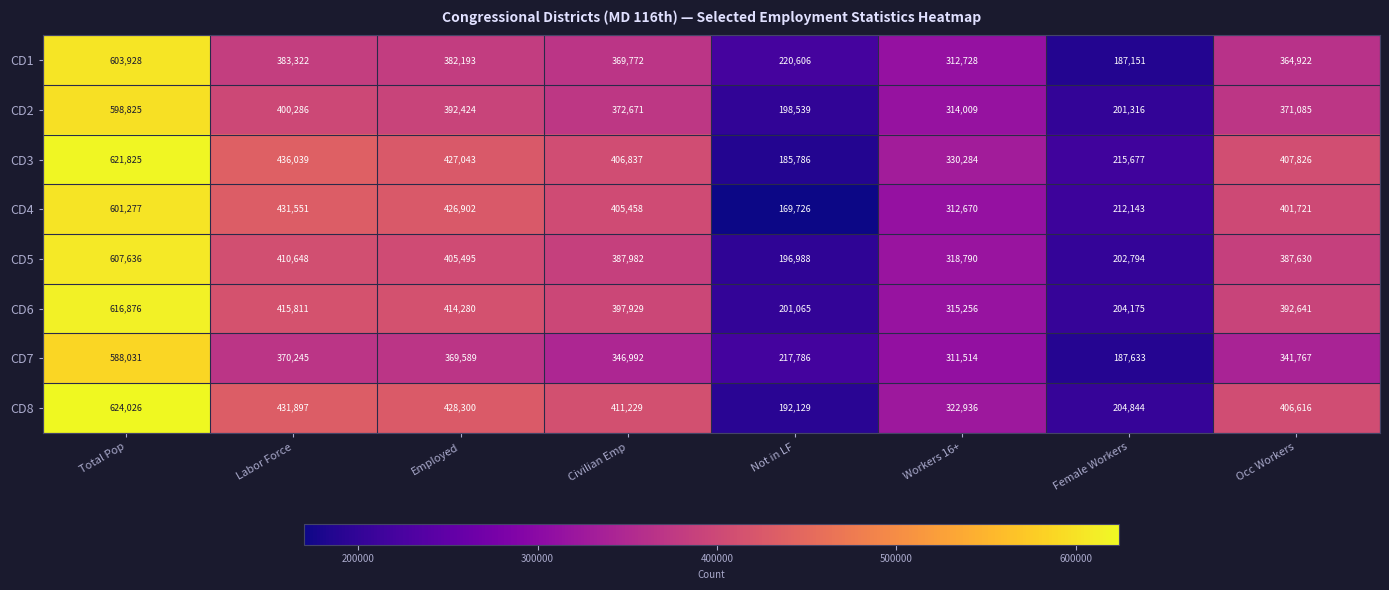

At which category is the sum across all series the highest?

Total Pop